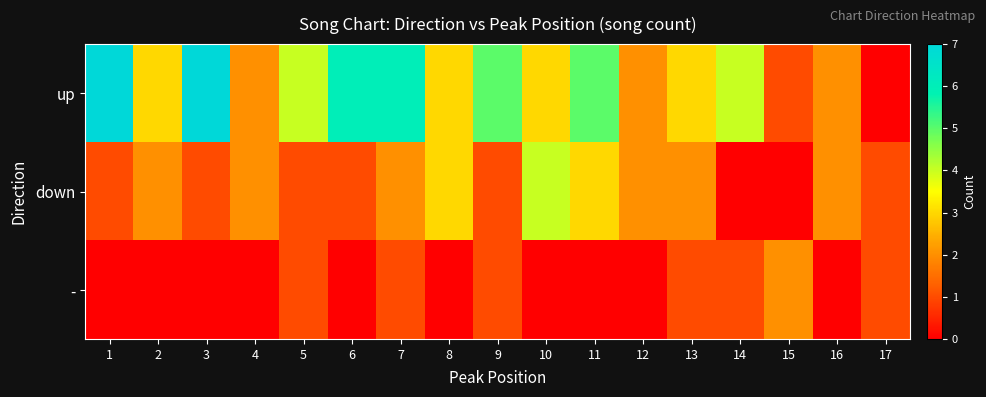

Reading left to right, extract all data points from this chart.

up: 1=7	2=3	3=7	4=2	5=4	6=6	7=6	8=3	9=5	10=3	11=5	12=2	13=3	14=4	15=1	16=2	17=0
down: 1=1	2=2	3=1	4=2	5=1	6=1	7=2	8=3	9=1	10=4	11=3	12=2	13=2	14=0	15=0	16=2	17=1
-: 1=0	2=0	3=0	4=0	5=1	6=0	7=1	8=0	9=1	10=0	11=0	12=0	13=1	14=1	15=2	16=0	17=1